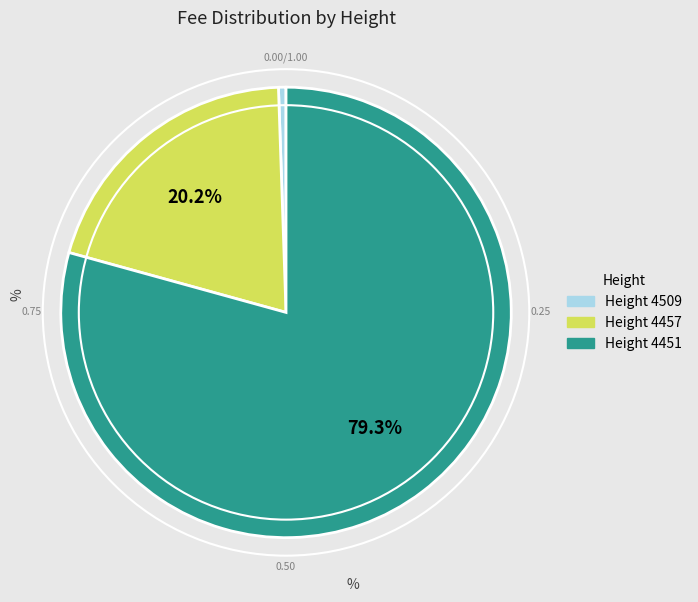

Is there a majority slice in this chart?

Yes